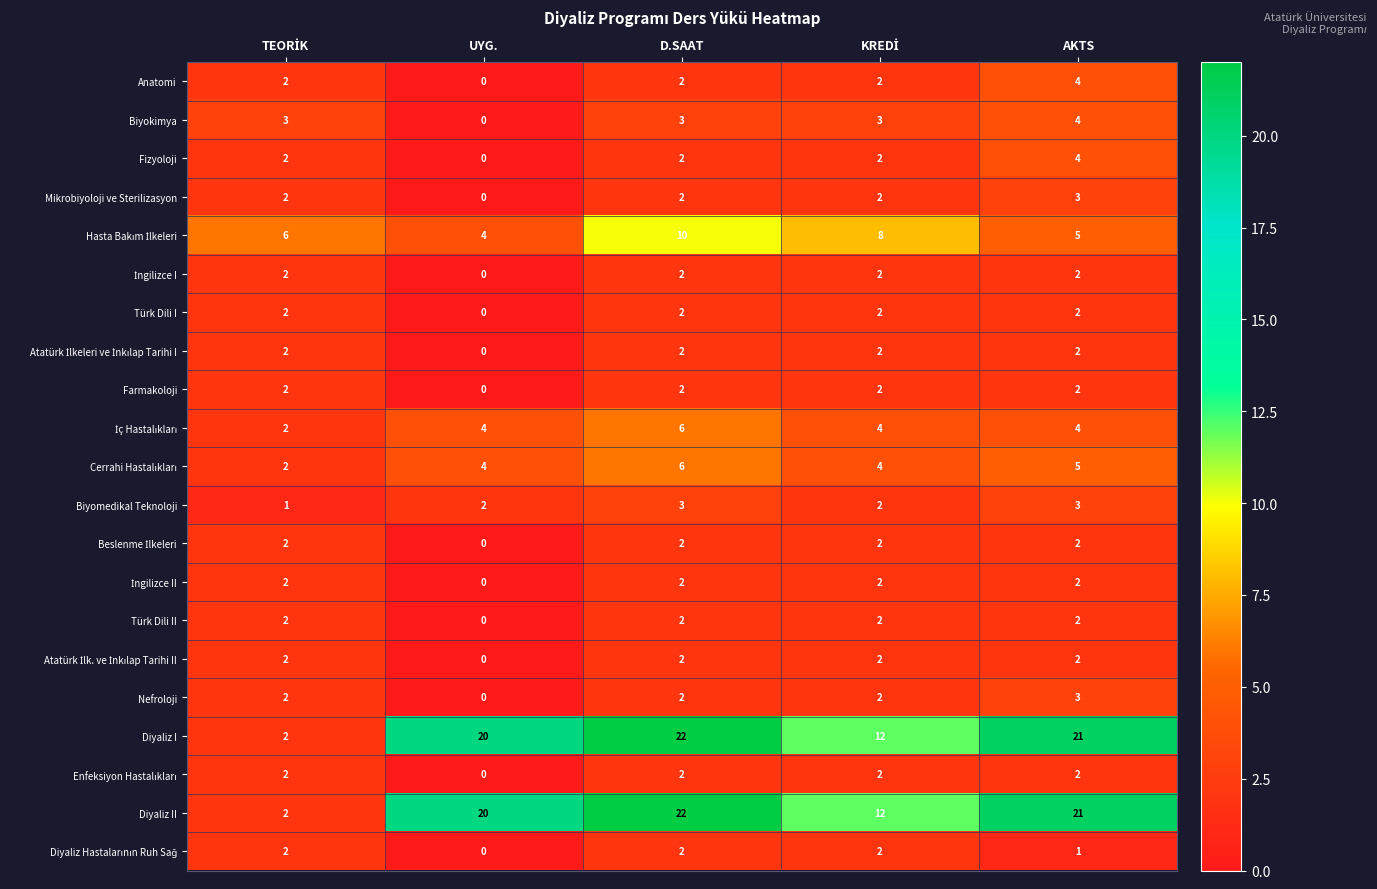

What is the difference between the maximum and minimum values in the Mikrobiyoloji ve Sterilizasyon series?

3